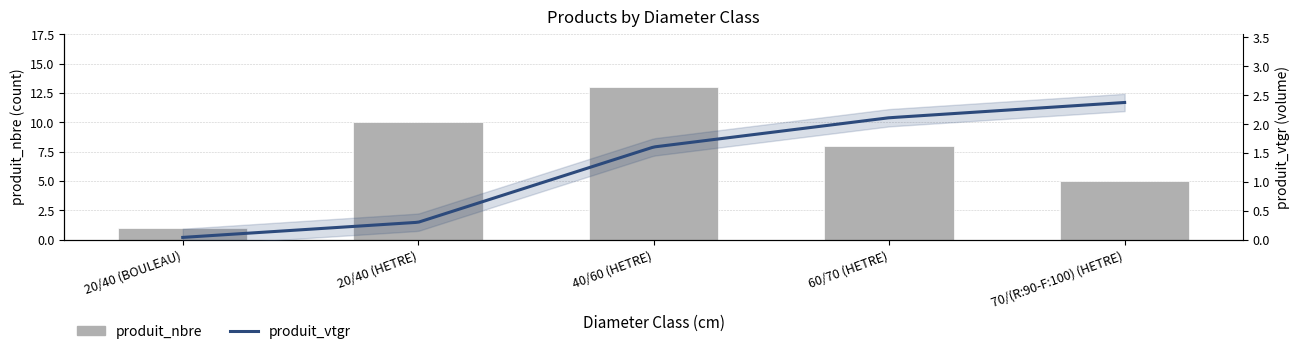

Which category has the highest value across all series?

40/60 (HETRE)